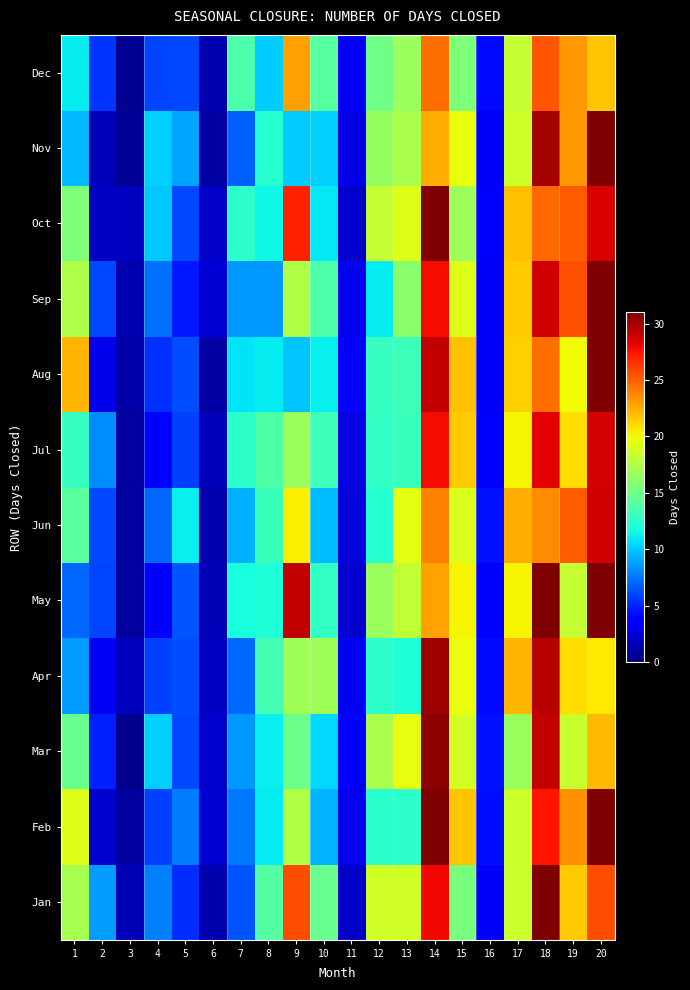

Reading left to right, extract all data points from this chart.

Jan: 1=17.1	2=8.6	3=1.6	4=7.8	5=5.2	6=1.2	7=6.5	8=13.9	9=25.6	10=14.7	11=2.0	12=18.8	13=18.7	14=27.9	15=15.5	16=3.3	17=18.4	18=31.0	19=21.5	20=25.6
Feb: 1=19.2	2=2.1	3=0.9	4=5.9	5=7.6	6=2.3	7=7.6	8=11.1	9=17.5	10=9.4	11=3.0	12=12.4	13=12.5	14=31.0	15=21.7	16=4.3	17=18.4	18=27.5	19=23.5	20=31.0
Mar: 1=14.7	2=5.0	3=0.5	4=10.3	5=6.1	6=2.1	7=8.5	8=11.2	9=14.9	10=10.5	11=3.6	12=17.2	13=19.5	14=30.6	15=18.8	16=4.5	17=16.7	18=29.1	19=18.4	20=22.1
Apr: 1=8.7	2=3.2	3=1.7	4=5.9	5=6.2	6=1.9	7=7.1	8=13.4	9=16.9	10=16.9	11=3.2	12=12.6	13=12.0	14=30.1	15=19.7	16=4.2	17=22.2	18=29.5	19=20.9	20=20.5
May: 1=7.1	2=6.0	3=0.9	4=3.5	5=6.5	6=1.5	7=11.8	8=12.1	9=29.1	10=12.8	11=2.2	12=16.7	13=18.1	14=22.9	15=20.2	16=3.8	17=20.2	18=31.0	19=18.2	20=31.0
Jun: 1=14.2	2=6.1	3=0.9	4=7.1	5=11.3	6=1.4	7=9.3	8=13.0	9=20.3	10=9.6	11=2.5	12=12.3	13=19.4	14=23.9	15=19.1	16=4.4	17=22.4	18=23.6	19=25.1	20=28.7
Jul: 1=12.9	2=8.2	3=0.9	4=3.9	5=5.8	6=1.7	7=12.5	8=13.9	9=16.6	10=13.1	11=2.7	12=12.8	13=13.0	14=27.8	15=21.5	16=3.5	17=20.2	18=28.3	19=20.9	20=28.7
Aug: 1=22.2	2=3.0	3=1.2	4=5.4	5=6.3	6=1.1	7=10.9	8=11.0	9=9.9	10=11.2	11=3.5	12=12.9	13=13.2	14=29.1	15=21.9	16=3.4	17=21.4	18=24.5	19=19.9	20=31.0
Sep: 1=17.4	2=6.1	3=1.4	4=7.3	5=4.7	6=2.3	7=8.6	8=8.5	9=17.6	10=13.7	11=3.1	12=11.1	13=16.1	14=27.8	15=19.2	16=3.3	17=21.5	18=28.8	19=25.5	20=31.0
Oct: 1=15.5	2=1.9	3=1.9	4=10.0	5=6.1	6=2.1	7=12.5	8=11.4	9=27.1	10=10.9	11=2.1	12=18.2	13=19.2	14=31.0	15=16.7	16=3.6	17=21.8	18=24.7	19=25.1	20=28.5
Nov: 1=9.6	2=1.7	3=0.7	4=10.2	5=8.9	6=1.0	7=6.8	8=12.3	9=10.1	10=10.3	11=2.9	12=16.5	13=17.2	14=22.5	15=19.7	16=3.4	17=18.6	18=30.0	19=23.2	20=31.0
Dec: 1=11.0	2=5.5	3=0.5	4=5.9	5=6.1	6=1.4	7=13.8	8=10.1	9=22.9	10=14.0	11=3.3	12=15.0	13=16.6	14=24.5	15=15.6	16=4.2	17=18.2	18=25.3	19=23.2	20=21.7